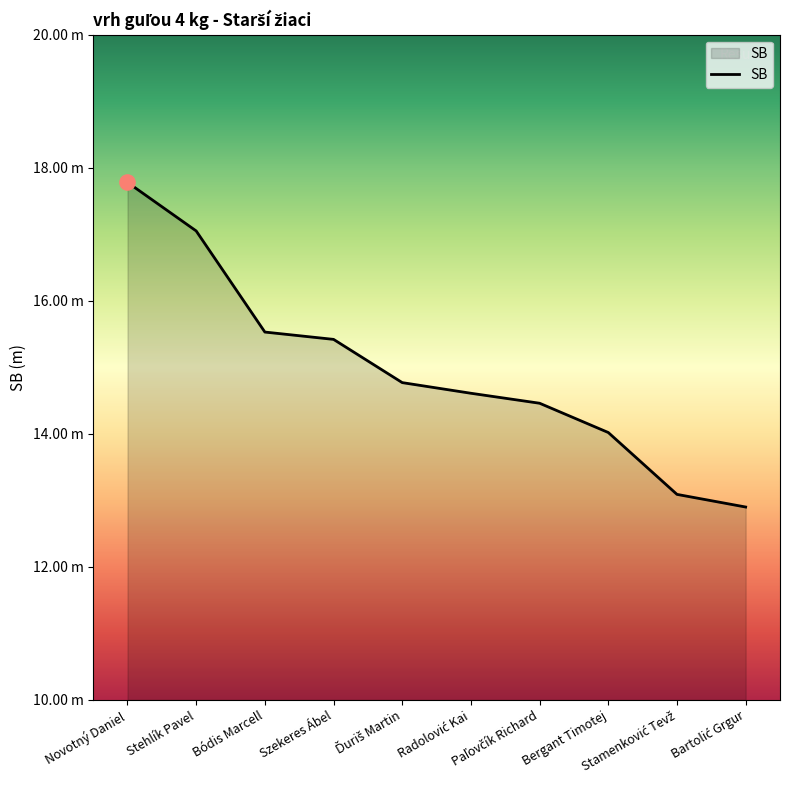

What is the change in value from Bergant Timotej to Stamenković Tevž?

-0.9